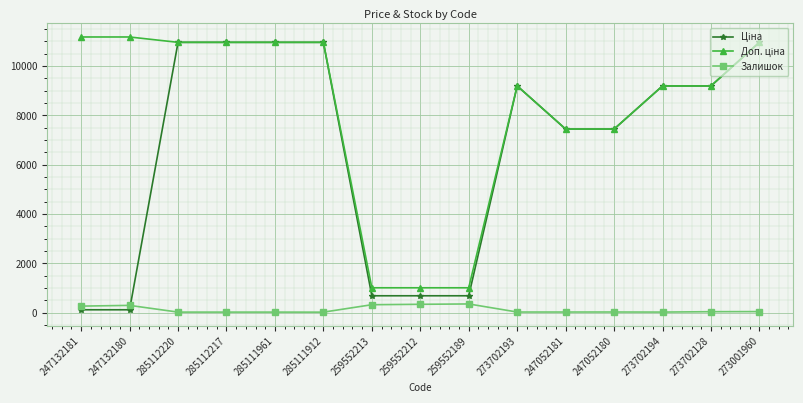

True or false: Залишок has more than 1 points higher than both neighbors.

True